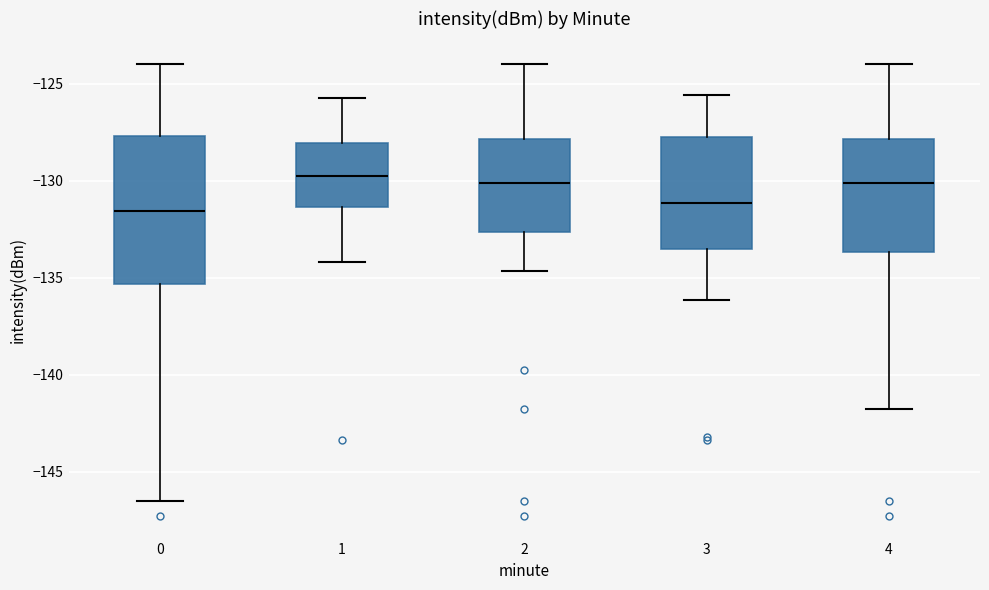

Where is the lower edge of the box at x = 1 on the y-axis? The values are not printed on the chart, so give them approximately, as read against the axis.

-131.5